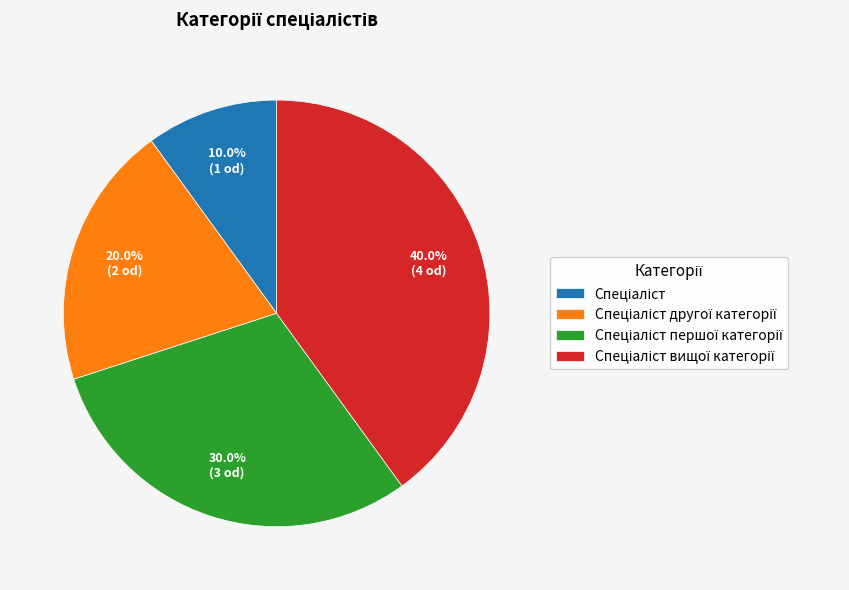

Count the number of slices in the pie.

4